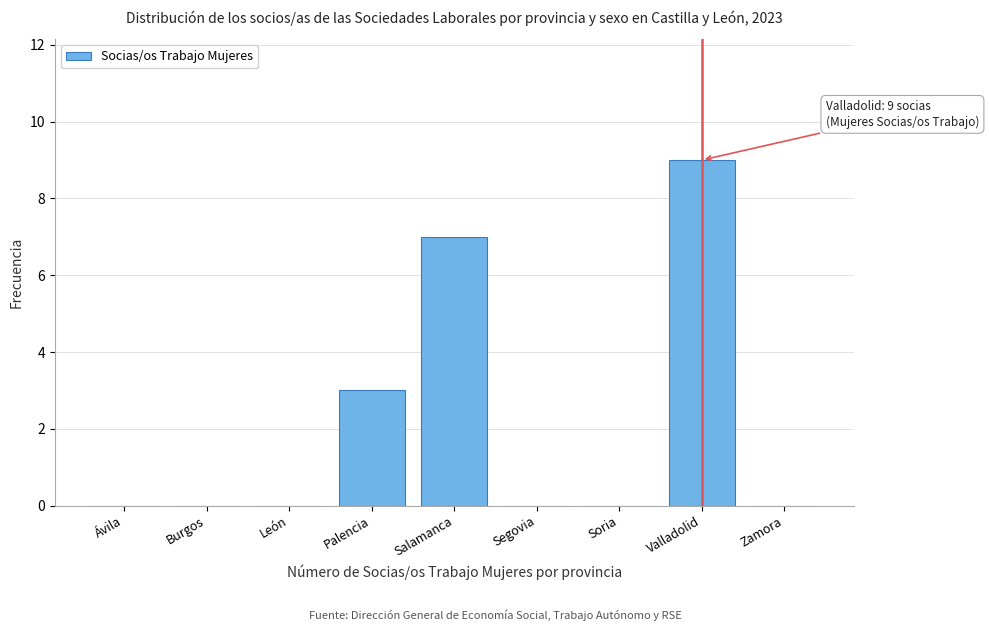

Reading left to right, what are all the values shown in this chart?

Ávila=0	Burgos=0	León=0	Palencia=3	Salamanca=7	Segovia=0	Soria=0	Valladolid=9	Zamora=0